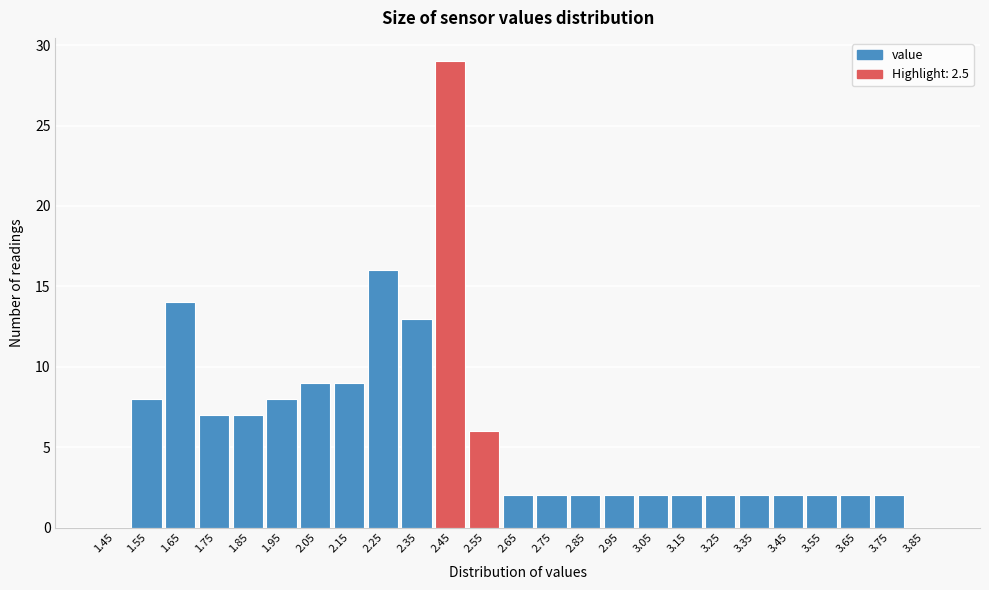

Reading left to right, transcribe this chart: for each bar, give the range it covers on the x-axis and its height. The values are not printed on the chart, so give them approximately, as read against the axis.

1.4 to 1.5: 0
1.5 to 1.6: 8
1.6 to 1.7: 14
1.7 to 1.8: 7
1.8 to 1.9: 7
1.9 to 2.0: 8
2.0 to 2.1: 9
2.1 to 2.2: 9
2.2 to 2.3: 16
2.3 to 2.4: 13
2.4 to 2.5: 29
2.5 to 2.6: 6
2.6 to 2.7: 2
2.7 to 2.8: 2
2.8 to 2.9: 2
2.9 to 3.0: 2
3.0 to 3.1: 2
3.1 to 3.2: 2
3.2 to 3.3: 2
3.3 to 3.4: 2
3.4 to 3.5: 2
3.5 to 3.6: 2
3.6 to 3.7: 2
3.7 to 3.8: 2
3.8 to 3.9: 0